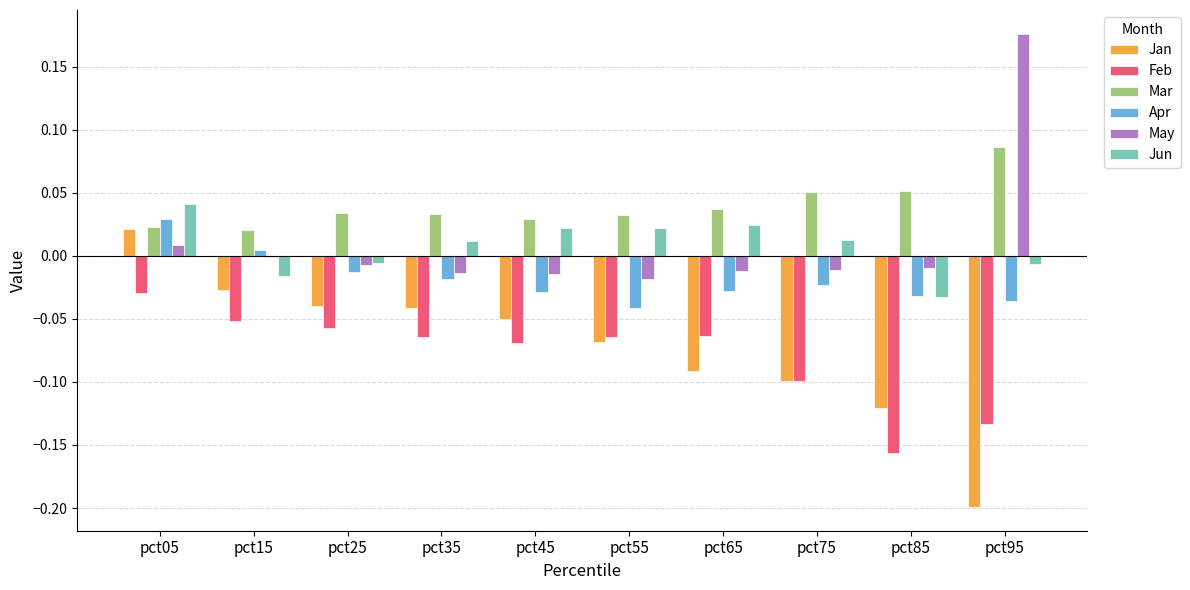

Is the value of Feb at pct65 greater than the value of Jun at pct05?

No